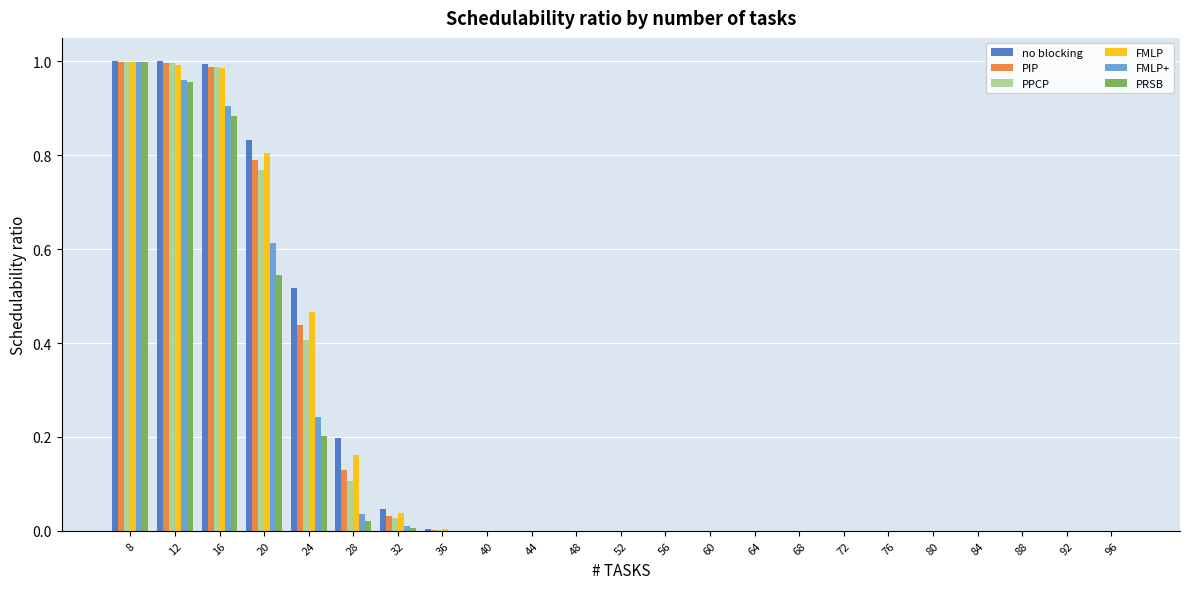

Is it true that no blocking equals 0.0 at 80?

True